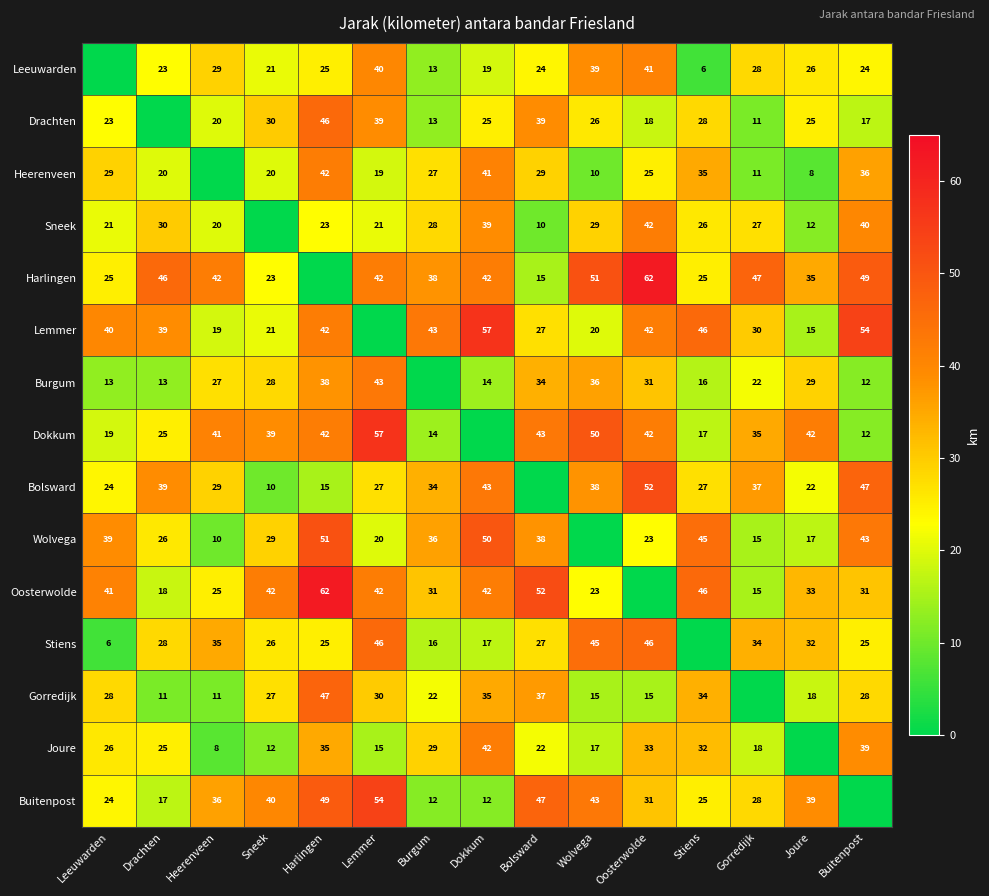

Is the value of Gorredijk at Lemmer greater than the value of Burgum at Harlingen?

No